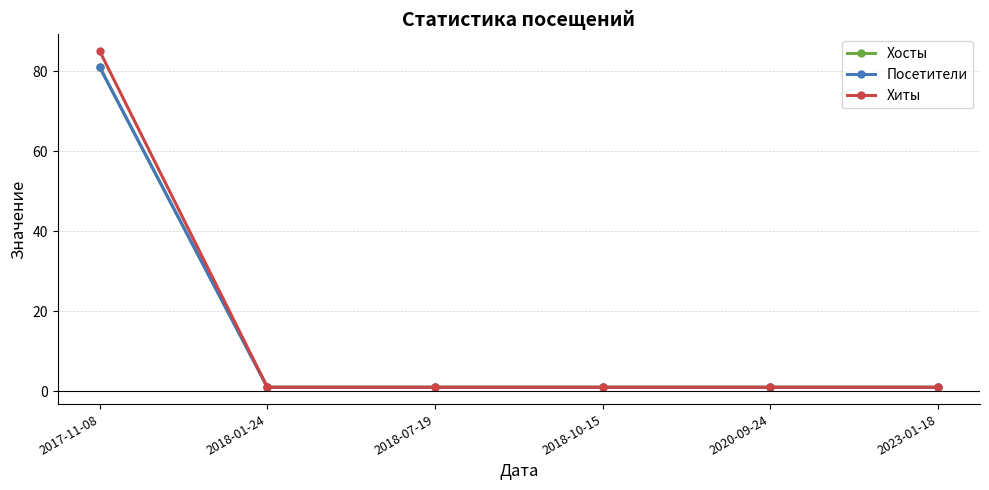

Which series changed the most between 2018-01-24 and 2020-09-24?

Хосты